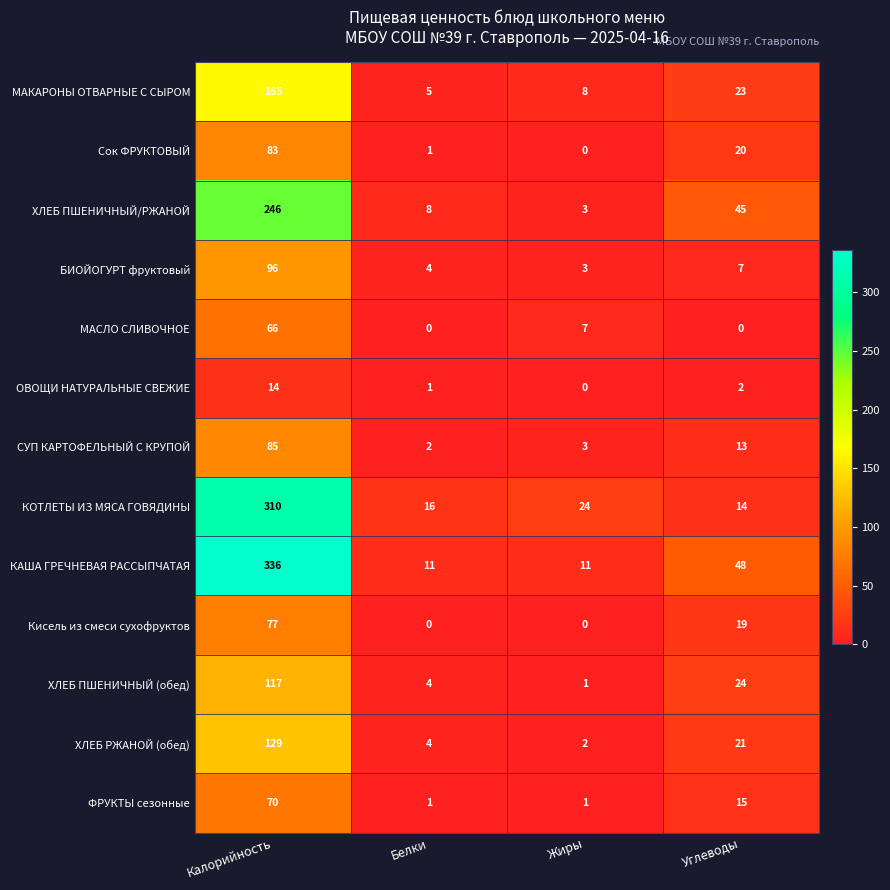

Where does the ХЛЕБ ПШЕНИЧНЫЙ/РЖАНОЙ series first go above 45?

Калорийность